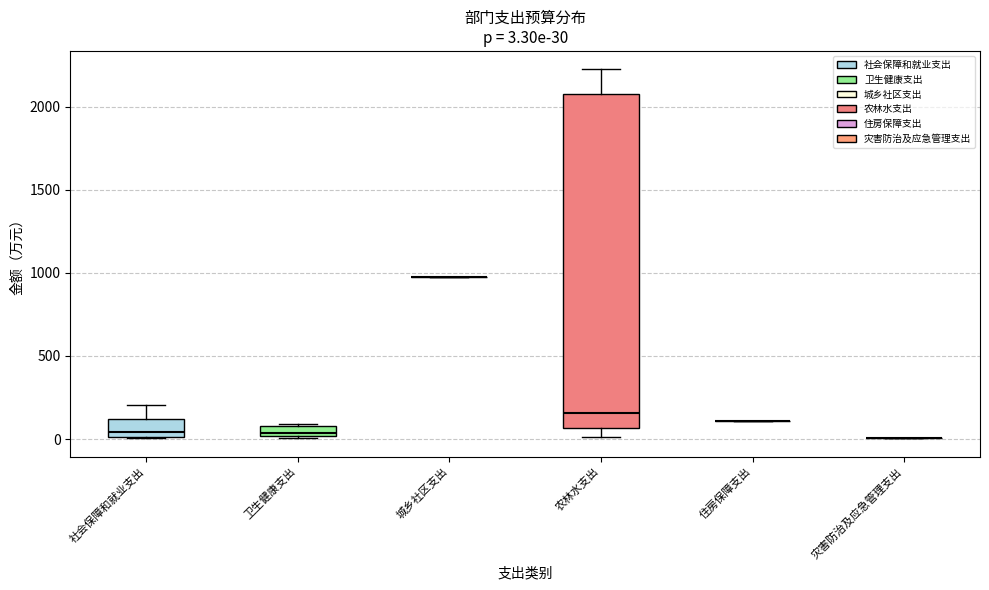

Comparing the boxes themselves (not the whiskers), which one is the tallest?

农林水支出